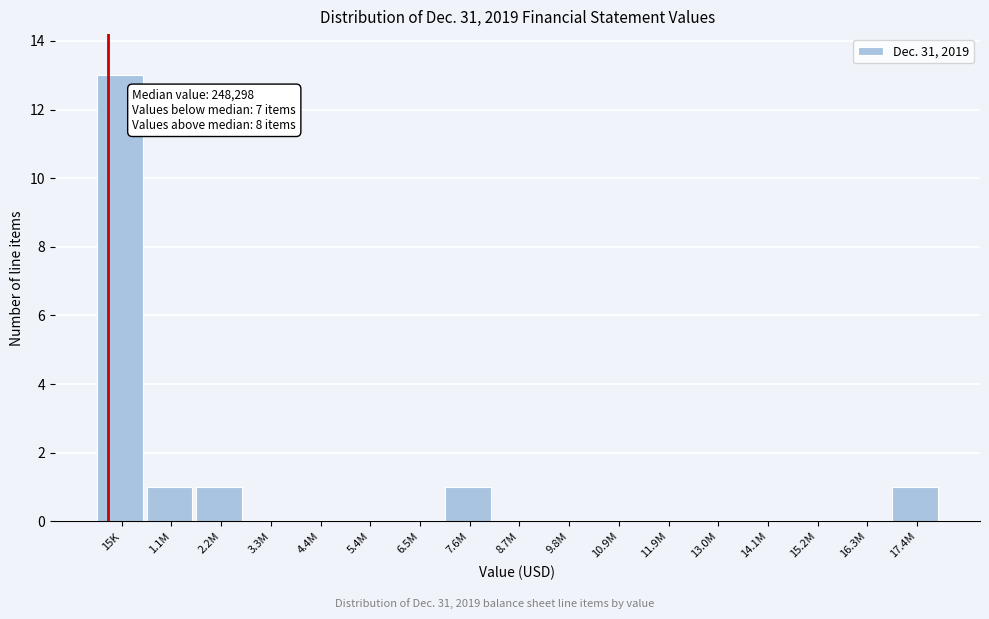

Reading left to right, transcribe all the data shown in this chart.

15K=13	1.1M=1	2.2M=1	3.3M=0	4.4M=0	5.4M=0	6.5M=0	7.6M=1	8.7M=0	9.8M=0	10.9M=0	11.9M=0	13.0M=0	14.1M=0	15.2M=0	16.3M=0	17.4M=1